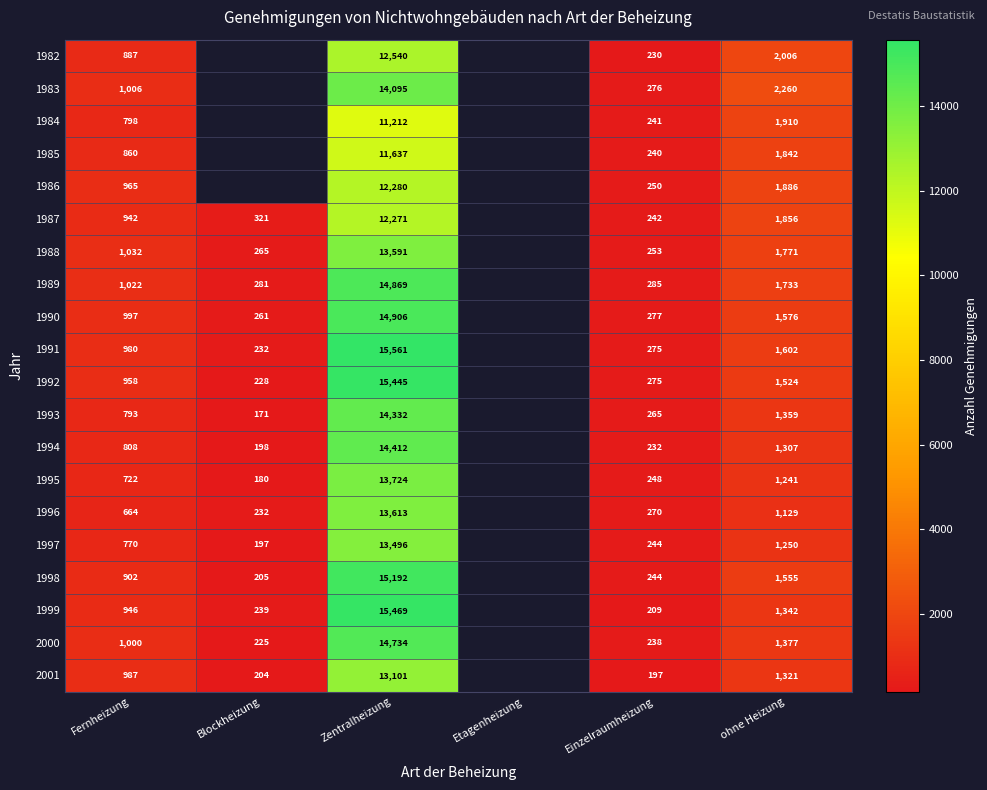

The value of 1996 at Fernheizung is 1052.7. True or false?

False